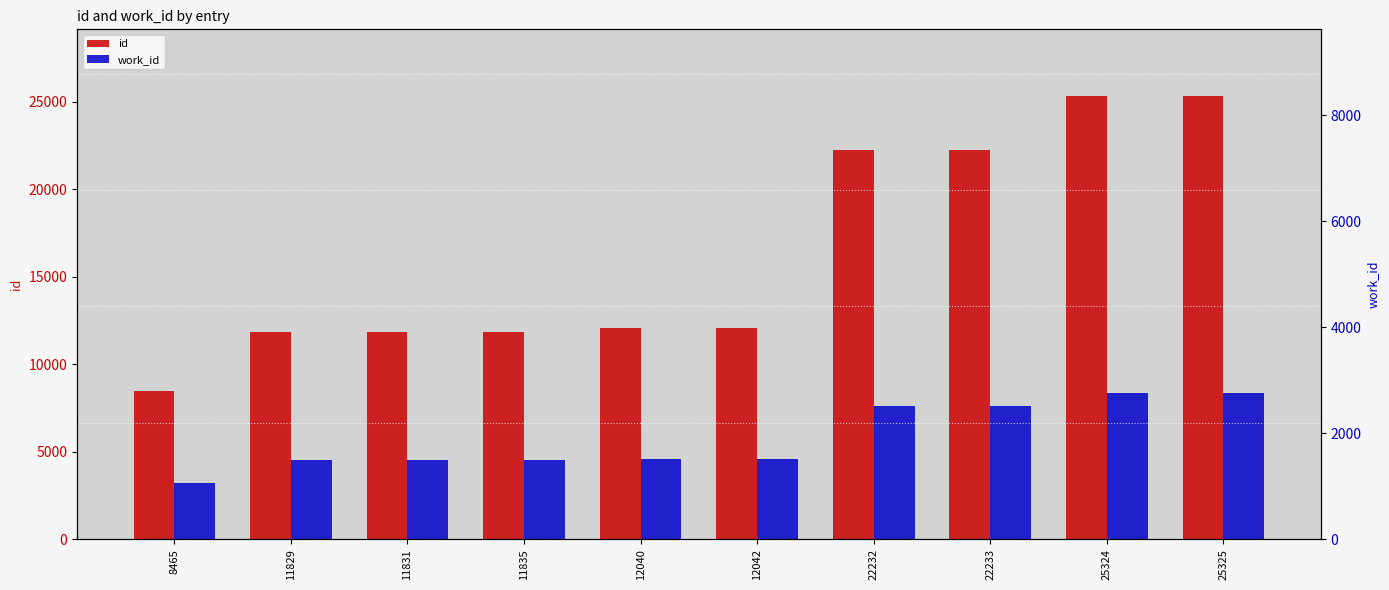

At which label is work_id closest to 5794?

12040